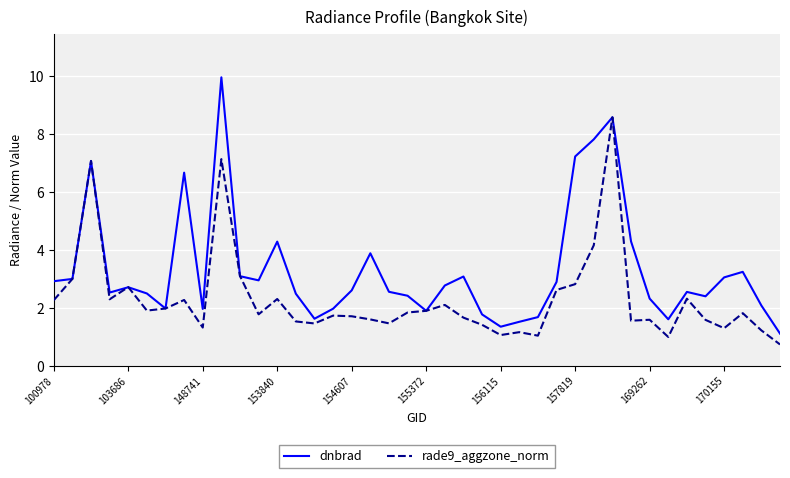

What is the greatest value displayed?

10.0